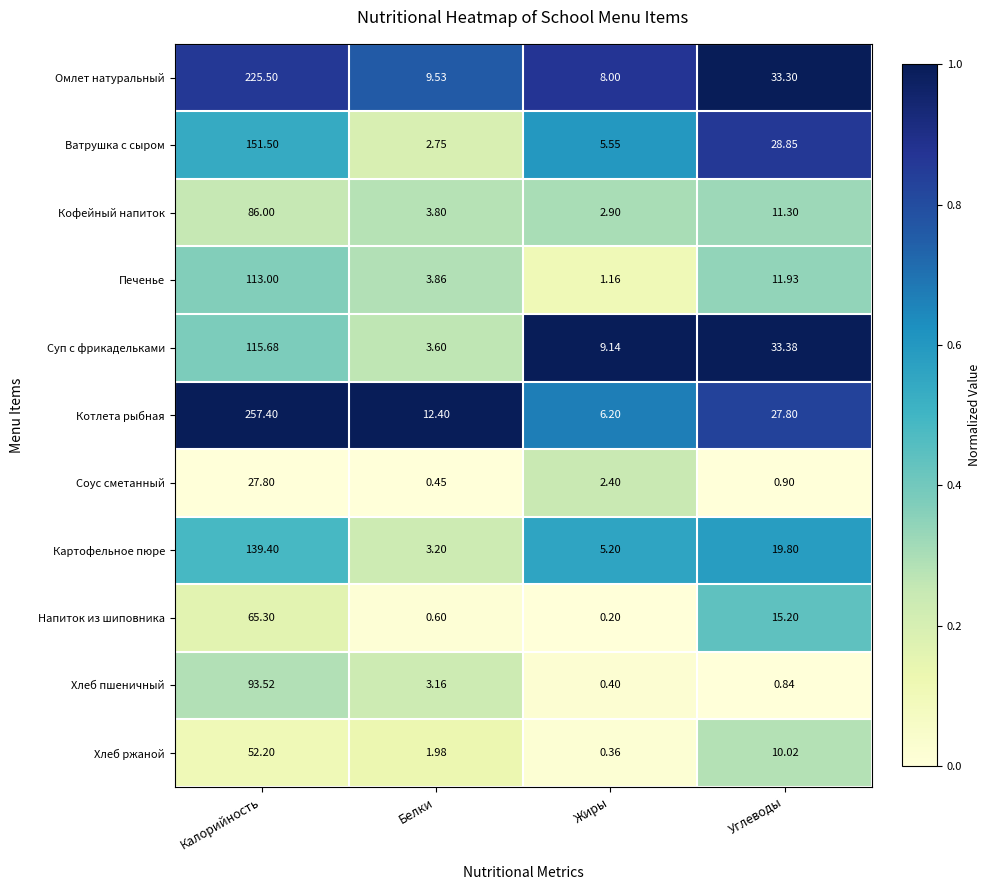

At which label does Напиток из шиповника reach its peak?

Калорийность